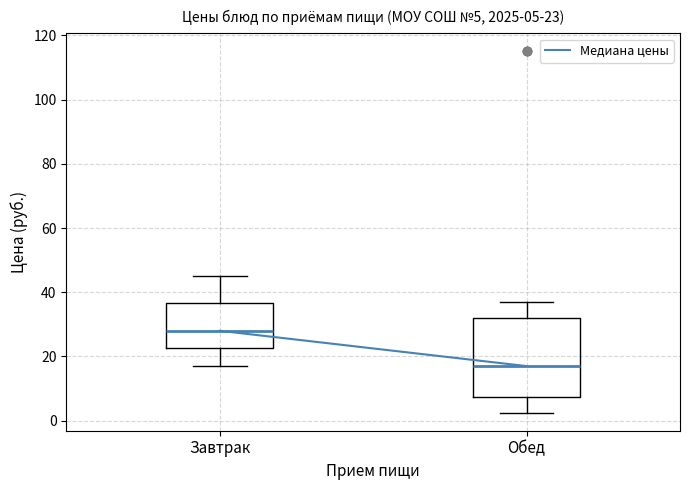

Which box is the tallest, from its lower edge to its upper edge?

Обед